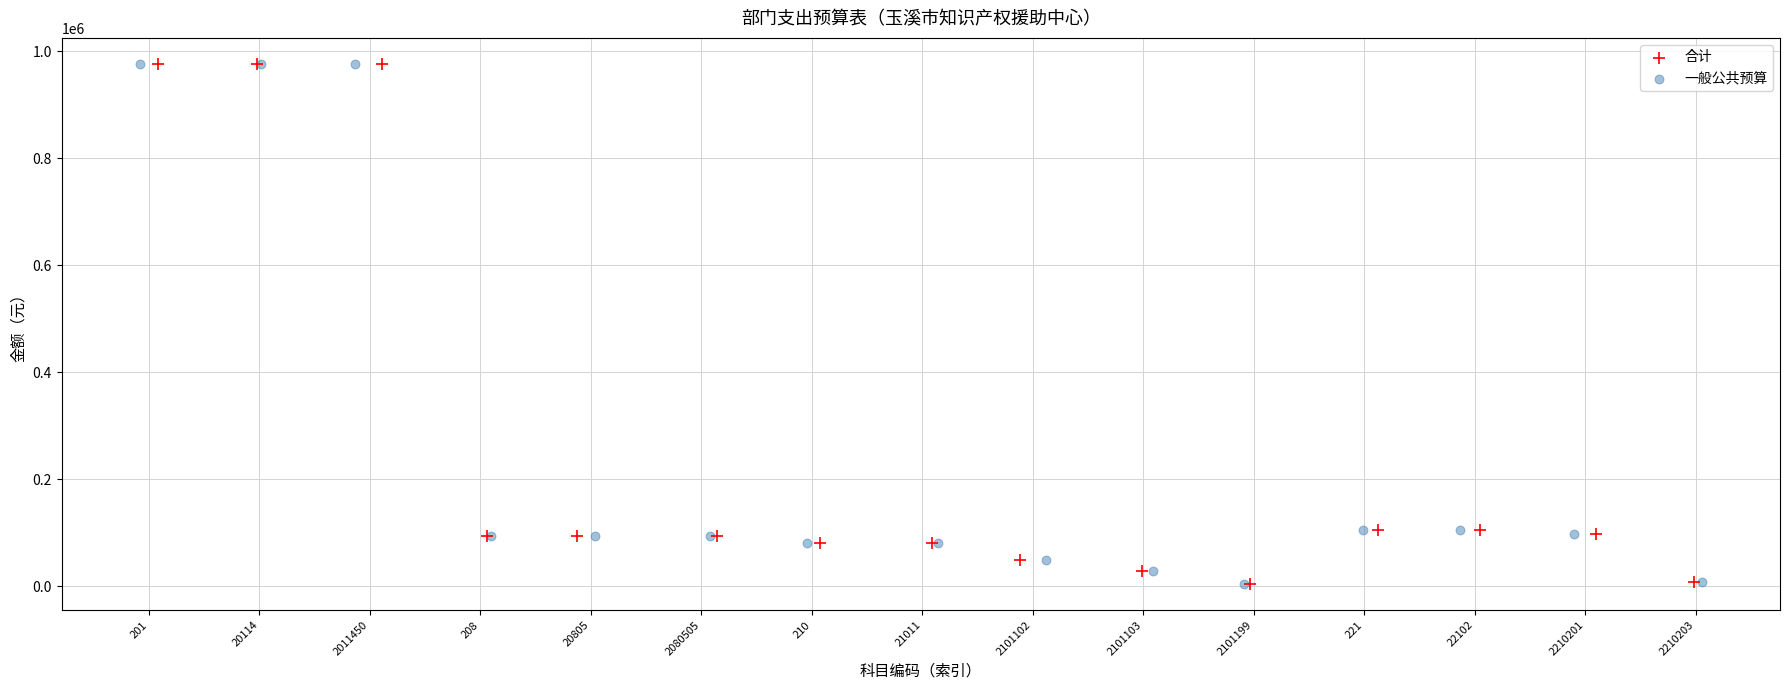

What are all the series names shown in the legend?

合计, 一般公共预算